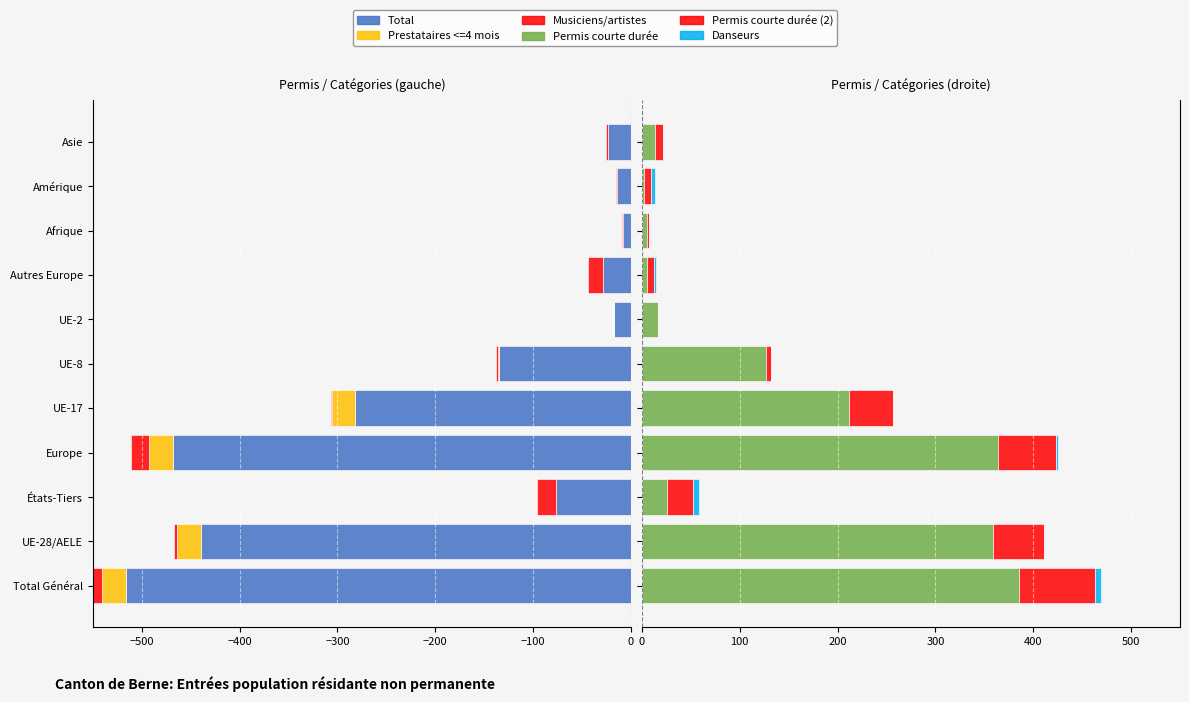

What is the difference between the highest and lowest values at UE-2?

34